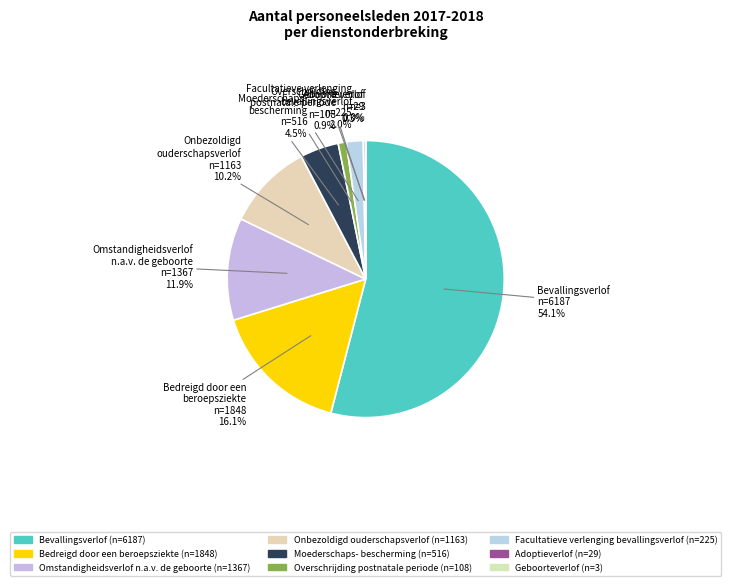

The Bevallingsverlof slice represents 54% of the pie. True or false?

True